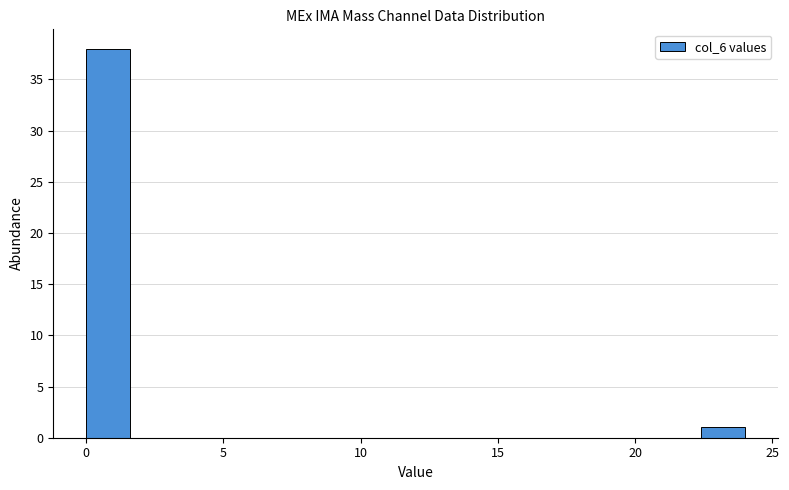

Around what value on the x-axis is the tallest bar? Give the approximate position of its centre, as read against the axis.

1.0